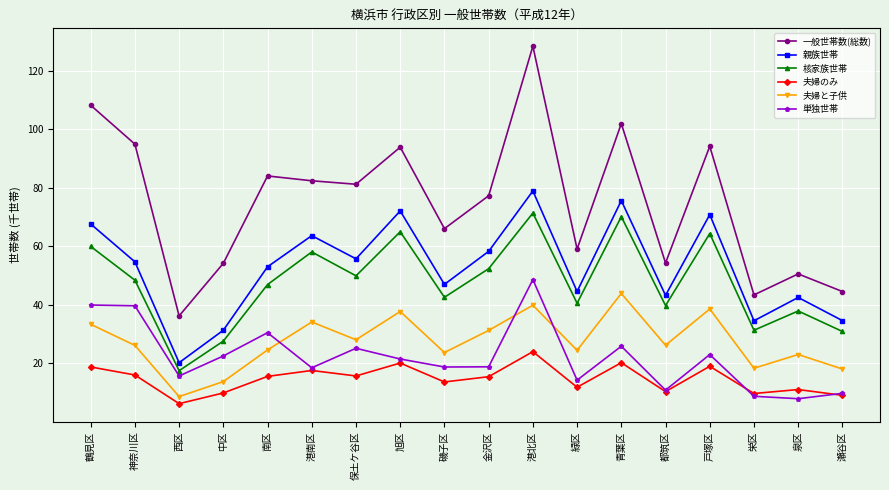

How many lines are shown in the chart?

6